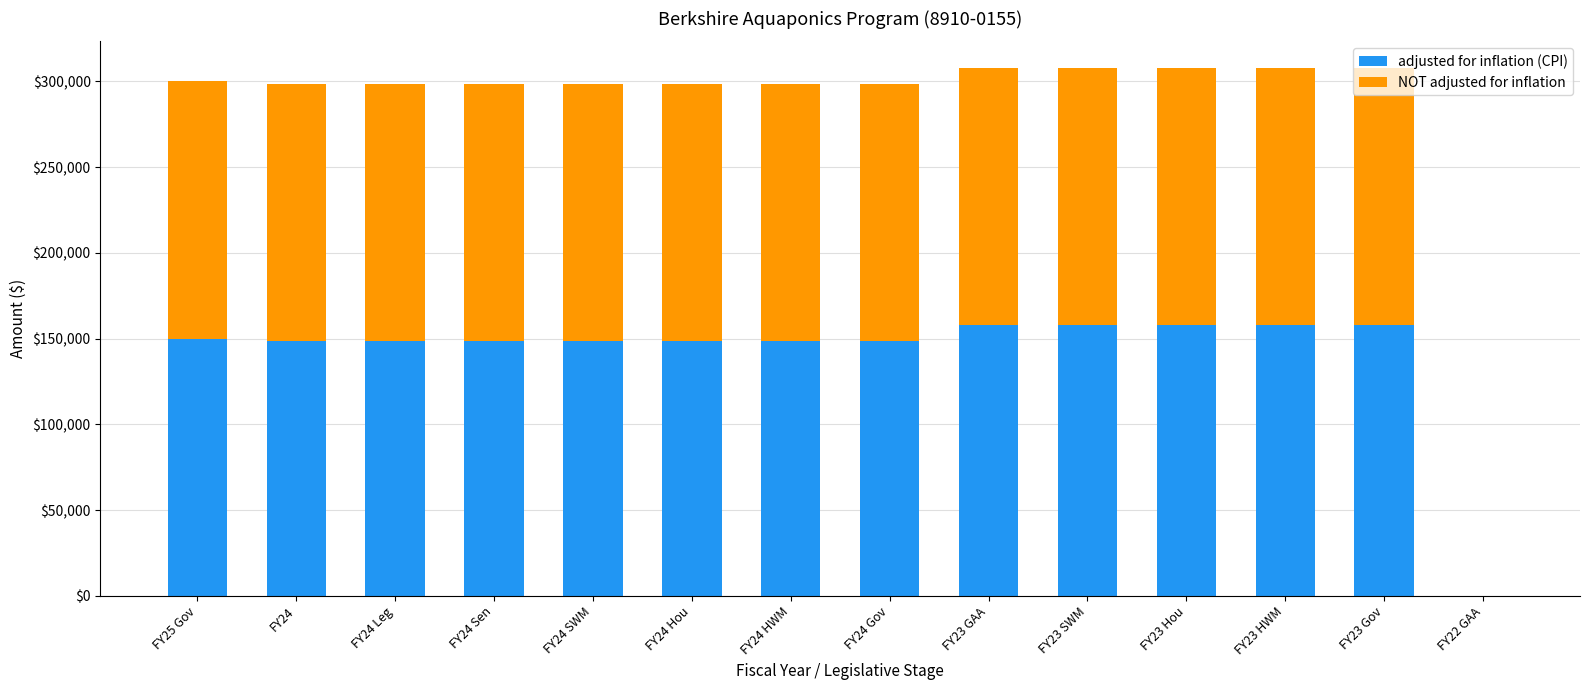

Are the bars horizontal?

No